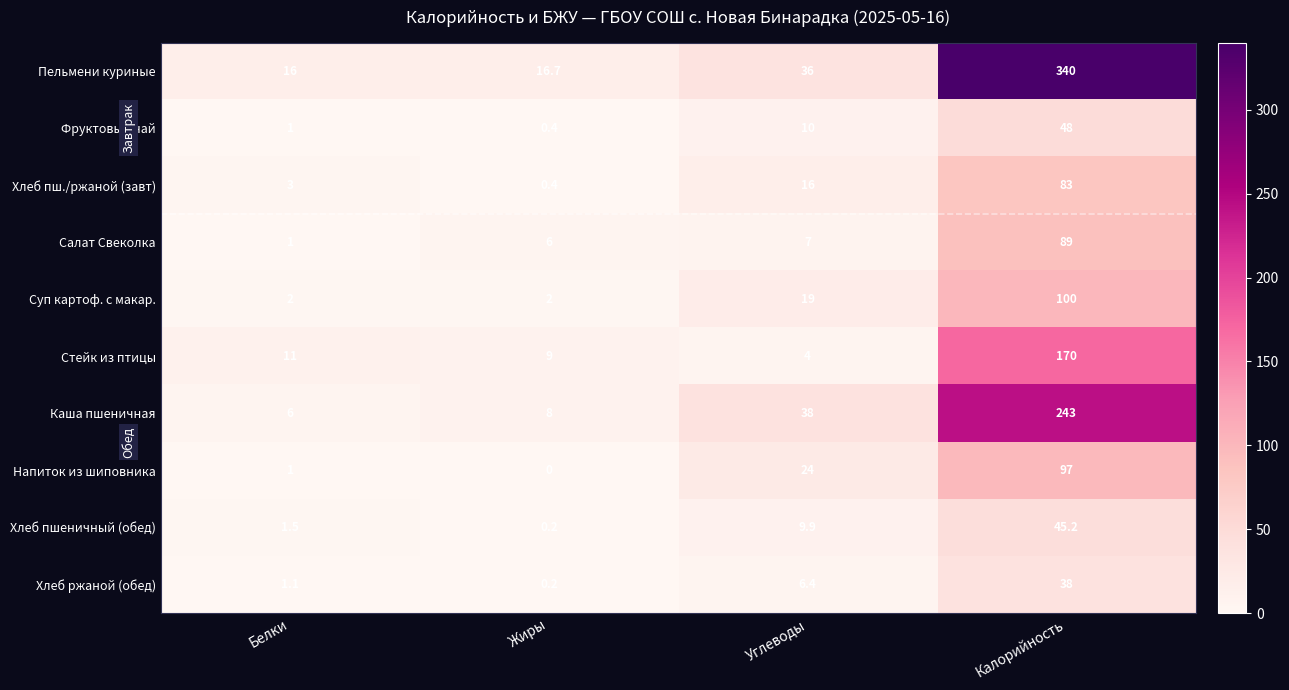

What value does the Хлеб ржаной (обед) series have at Калорийность?

38.0